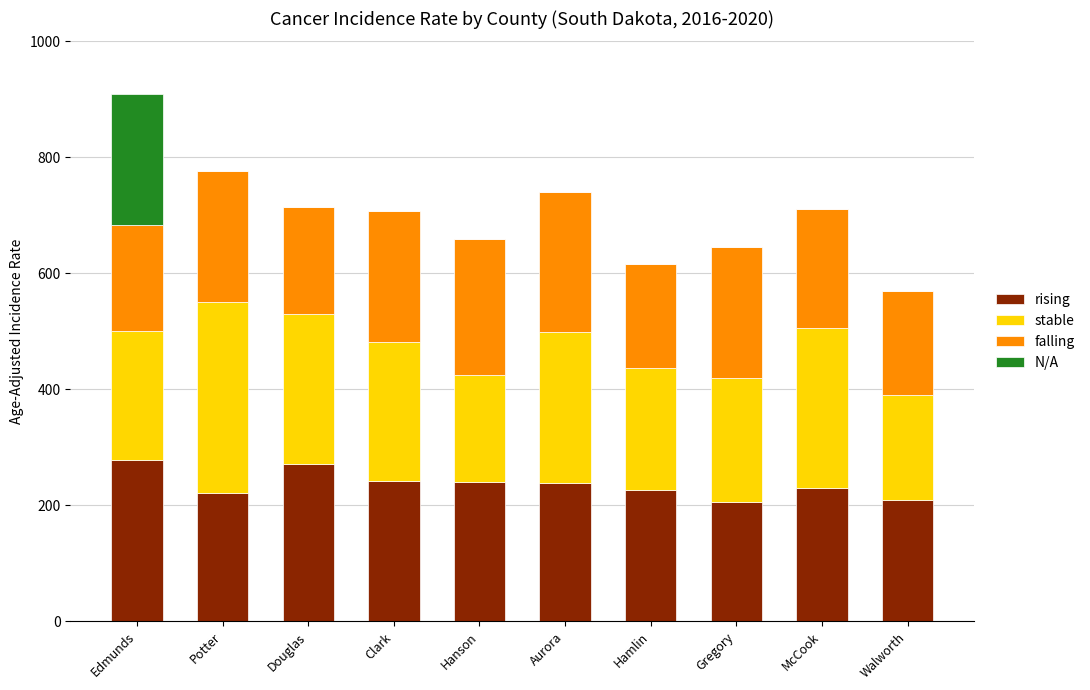

The rising series shows 239.6 at Hanson. True or false?

True